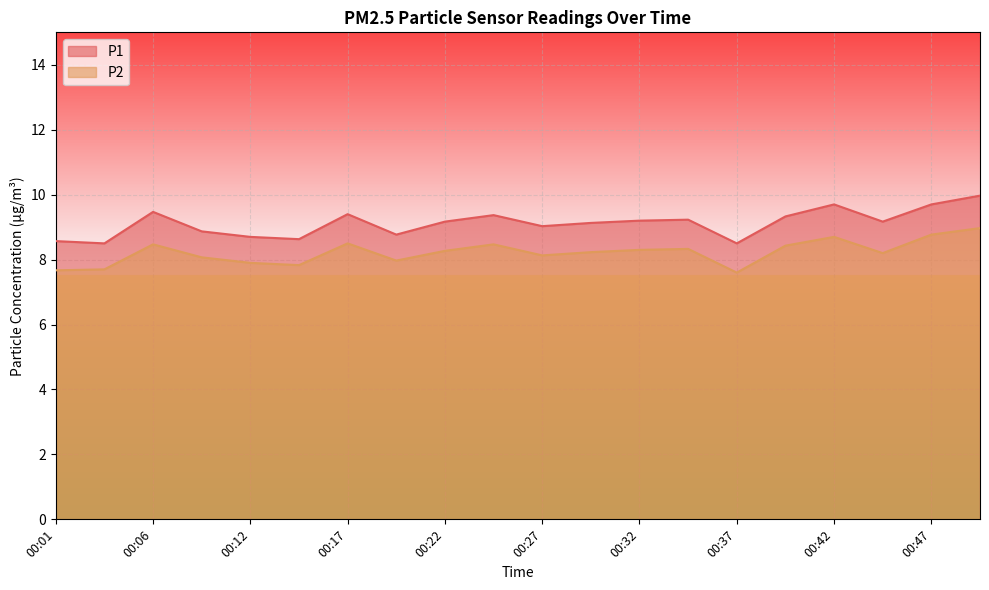

What are all the series names shown in the legend?

P1, P2